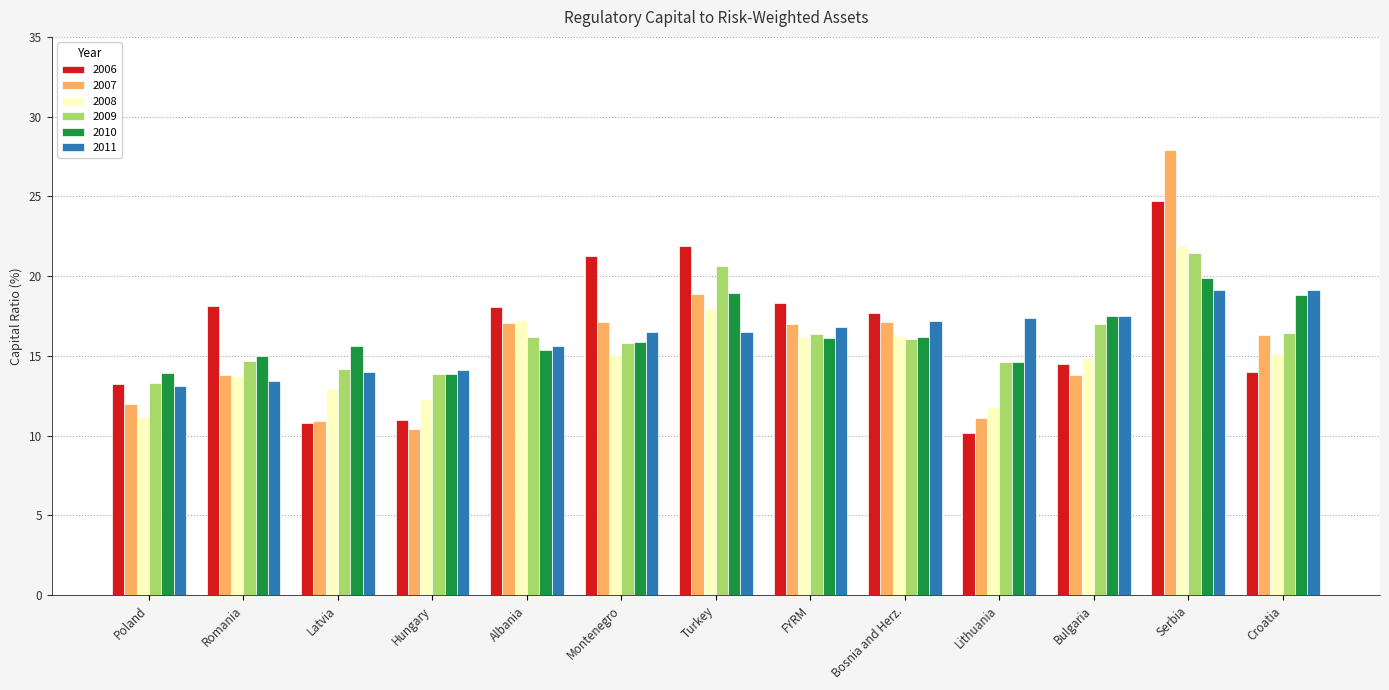

The value of 2010 at Montenegro is 7.5. True or false?

False